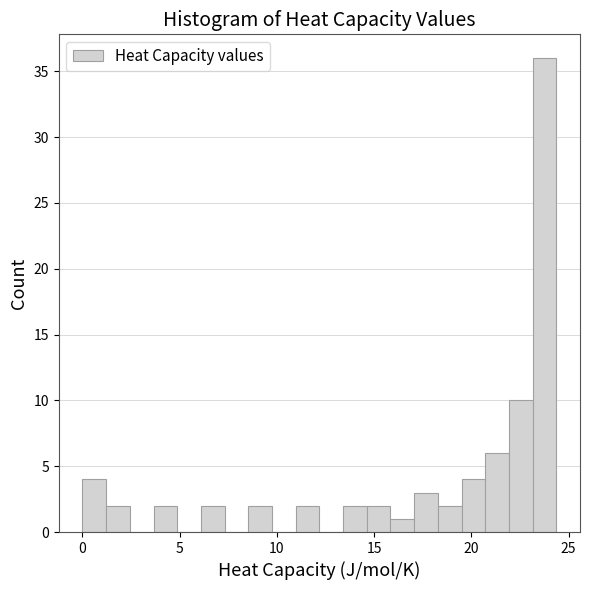

Read against the x-axis, roughly where is the centre of the tallest bar?

24.0